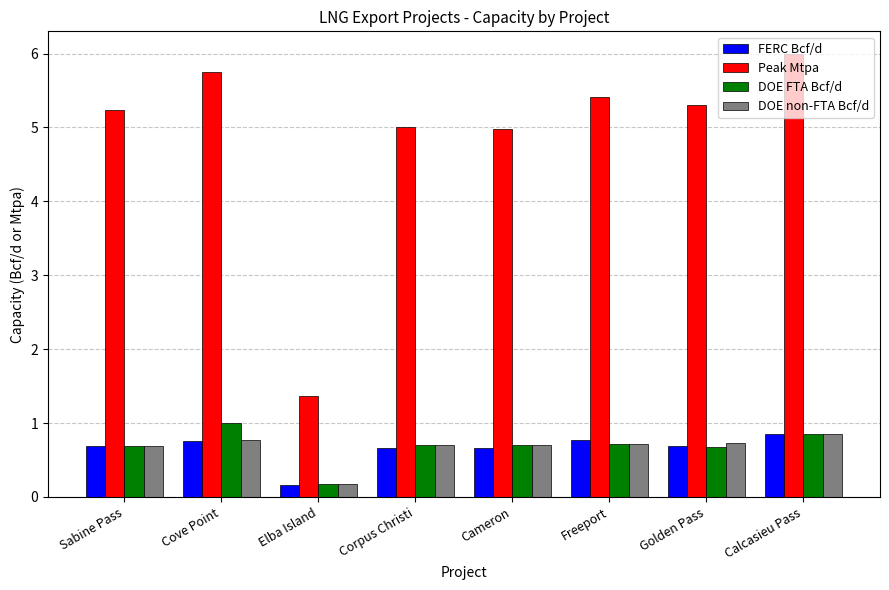

Reading left to right, transcribe all the data shown in this chart.

FERC Bcf/d: Sabine Pass=0.7	Cove Point=0.8	Elba Island=0.2	Corpus Christi=0.7	Cameron=0.7	Freeport=0.8	Golden Pass=0.7	Calcasieu Pass=0.8
Peak Mtpa: Sabine Pass=5.2	Cove Point=5.8	Elba Island=1.4	Corpus Christi=5.0	Cameron=5.0	Freeport=5.4	Golden Pass=5.3	Calcasieu Pass=6.0
DOE FTA Bcf/d: Sabine Pass=0.7	Cove Point=1.0	Elba Island=0.2	Corpus Christi=0.7	Cameron=0.7	Freeport=0.7	Golden Pass=0.7	Calcasieu Pass=0.8
DOE non-FTA Bcf/d: Sabine Pass=0.7	Cove Point=0.8	Elba Island=0.2	Corpus Christi=0.7	Cameron=0.7	Freeport=0.7	Golden Pass=0.7	Calcasieu Pass=0.8